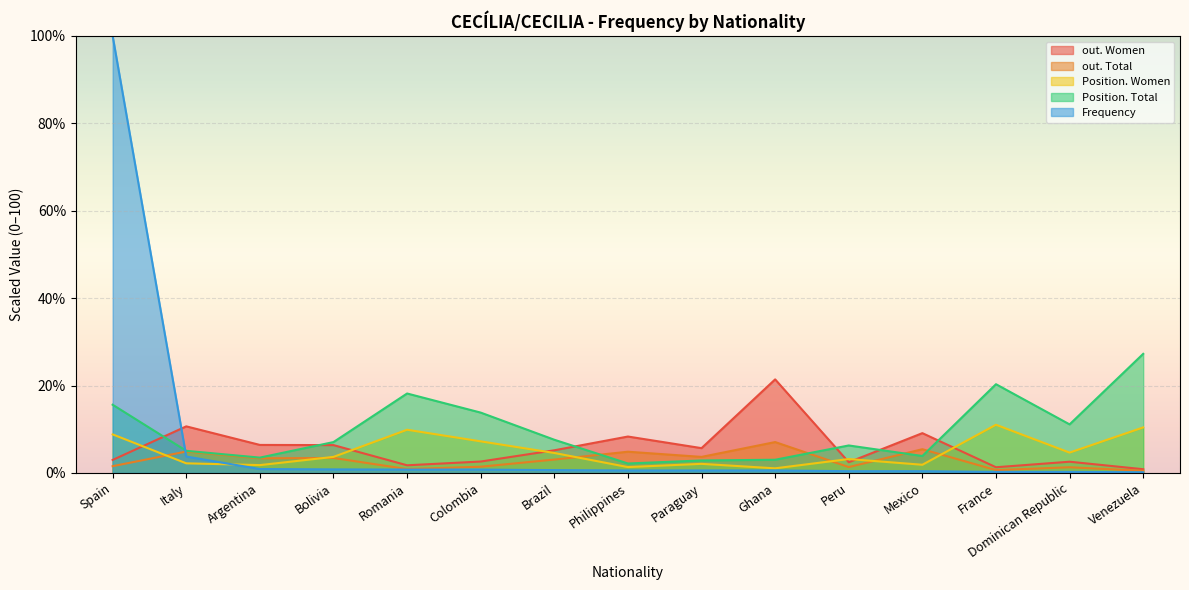

After their last crossing, which series has the higher values: out. Total or Position. Women?

Position. Women